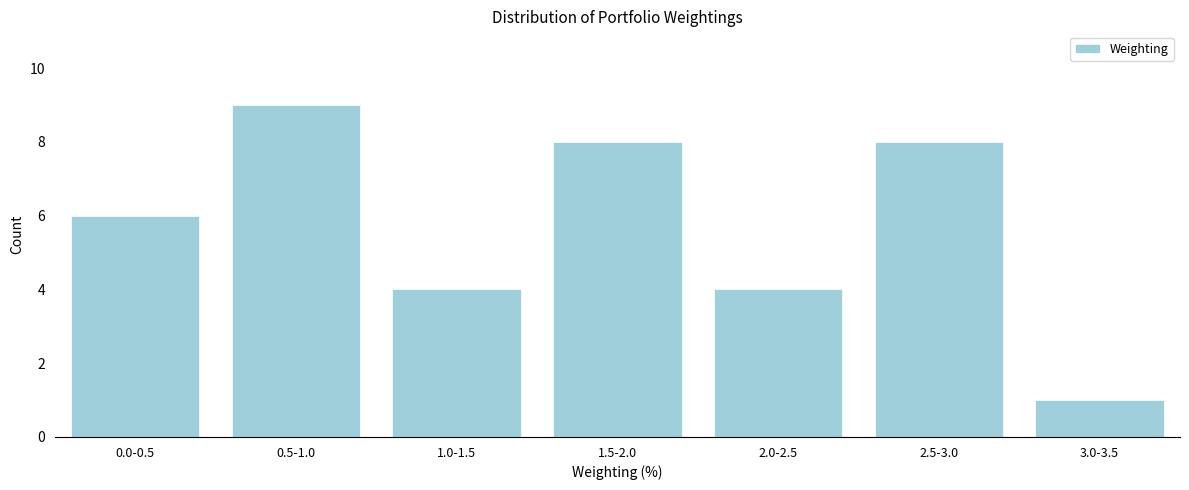

Reading right to left, list all the values displayed in this chart.

1	8	4	8	4	9	6